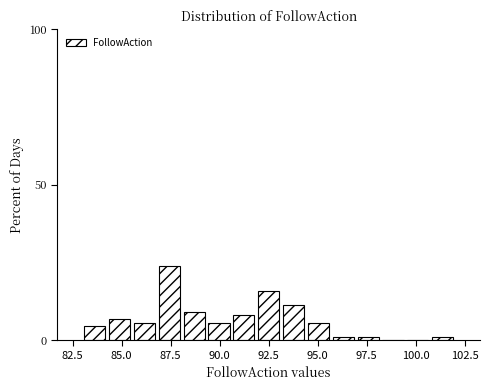

Read against the x-axis, roughly where is the centre of the tallest bar?

87.5